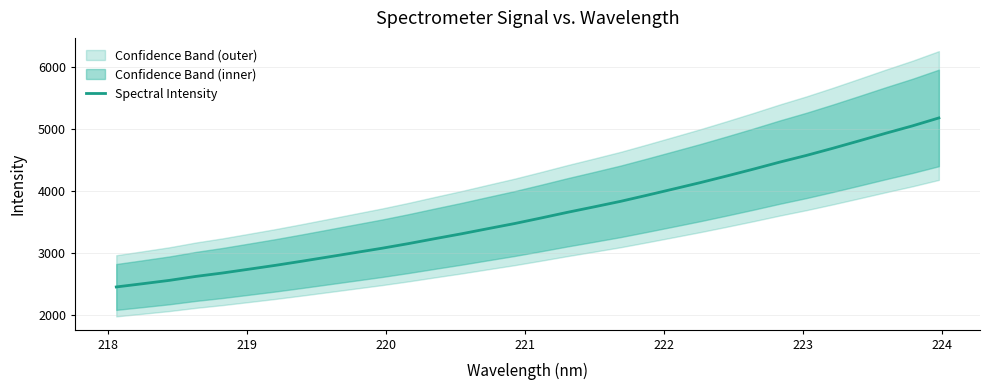

What is the lowest value of the Spectral Intensity series?

2457.3